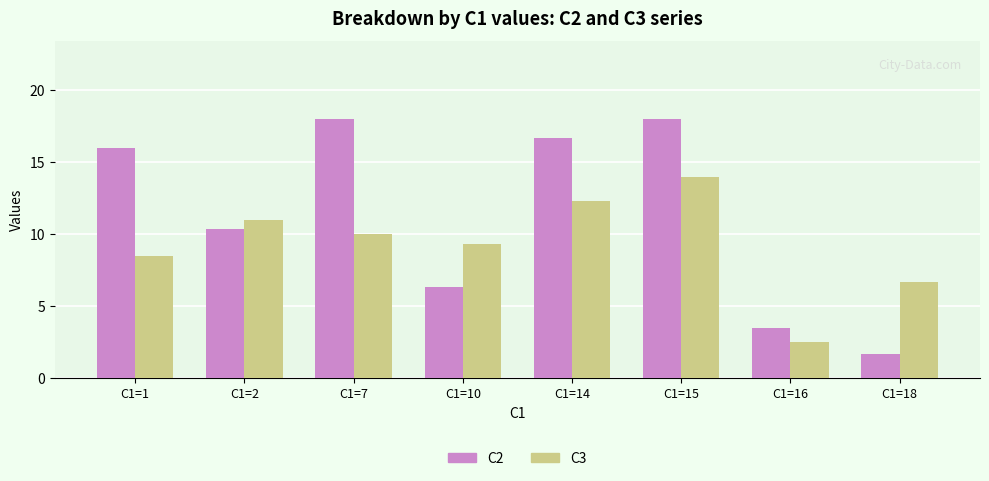

What is the approximate value of C3 at C1=14?

12.3